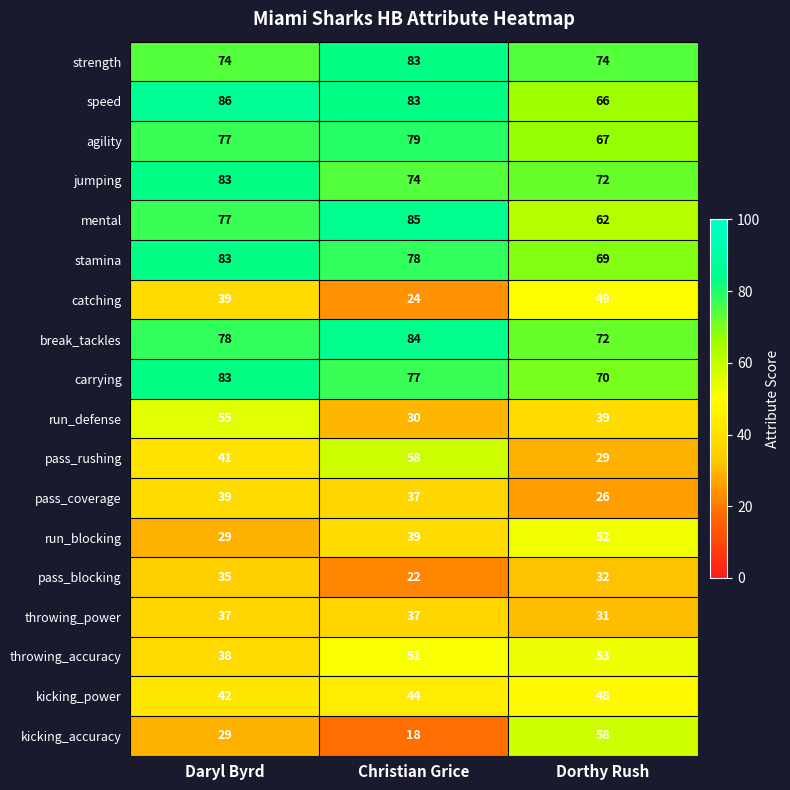

Where is agility nearest to the value 73?

Daryl Byrd